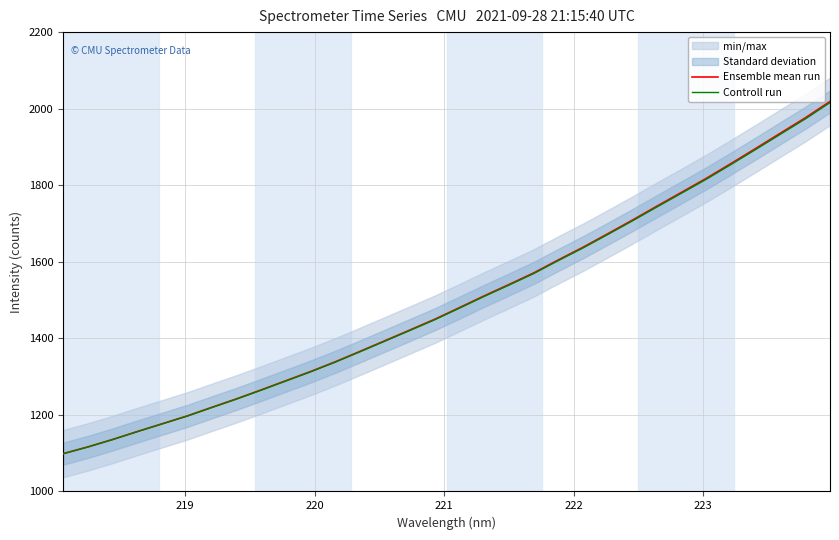

What is the maximum value for Controll run?

2015.9